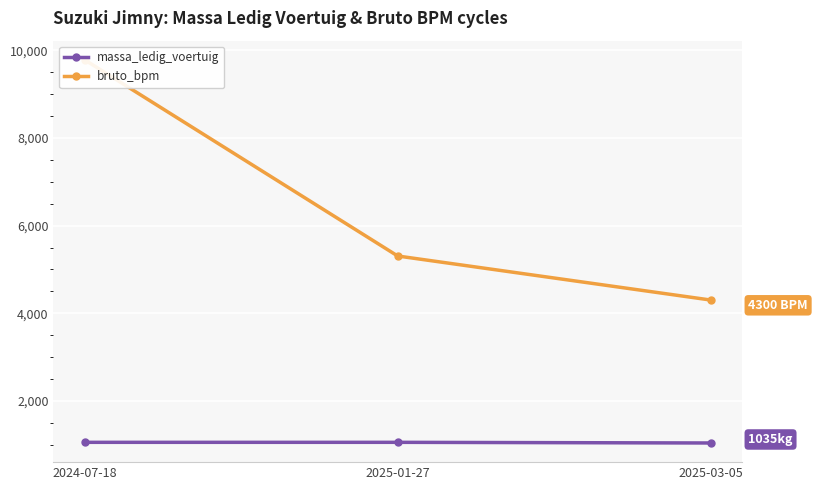

Which category has the lowest value in the massa_ledig_voertuig series?

2025-03-05